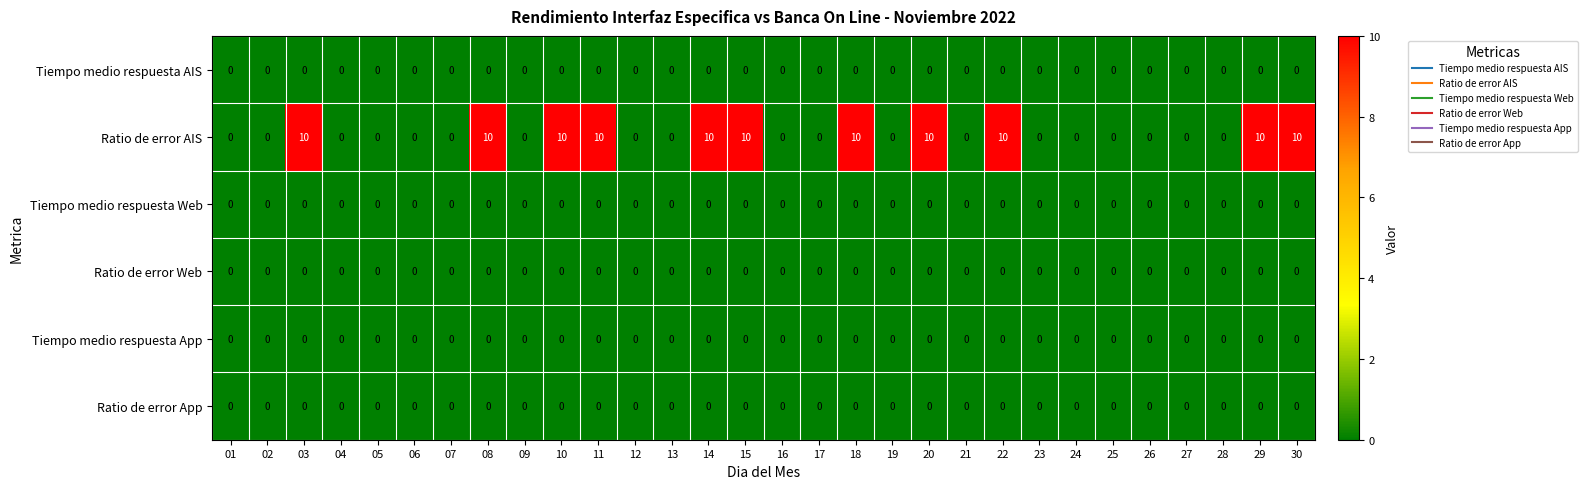

Which series has the largest total across all categories?

Ratio de error AIS